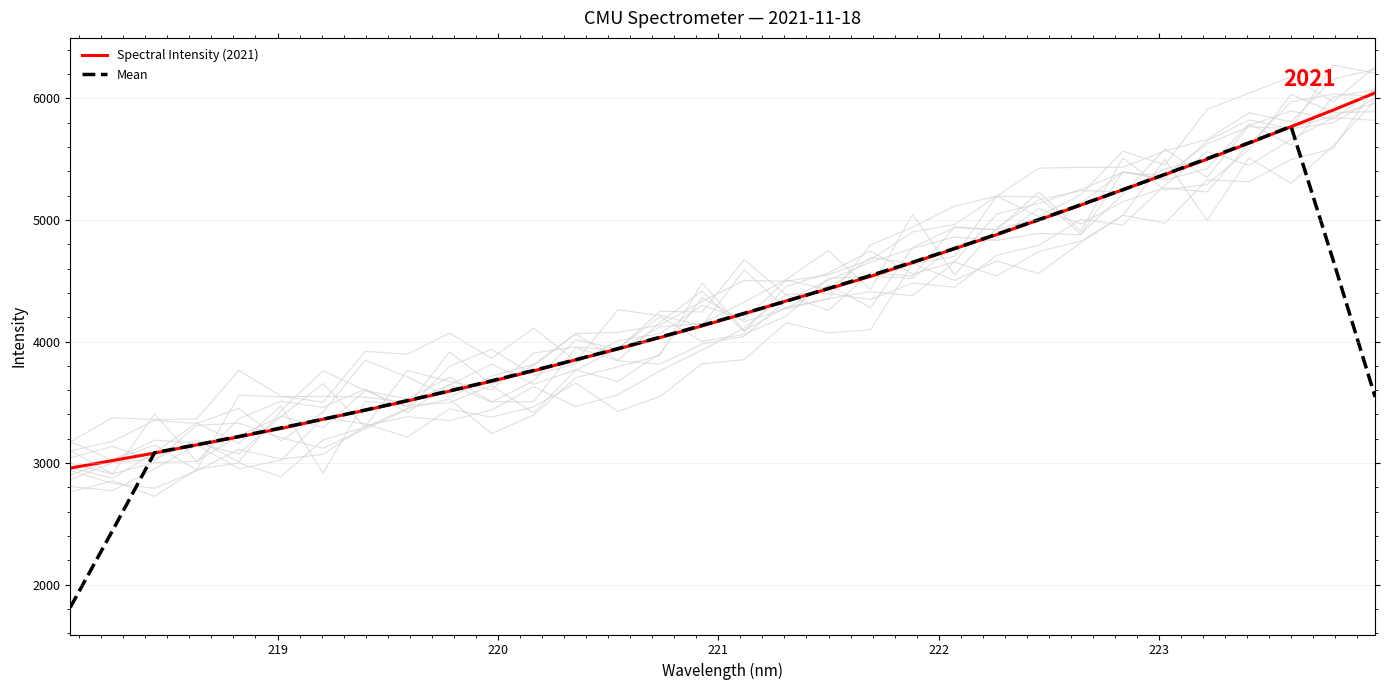

What is the maximum value for Spectral Intensity (2021)?

6046.2